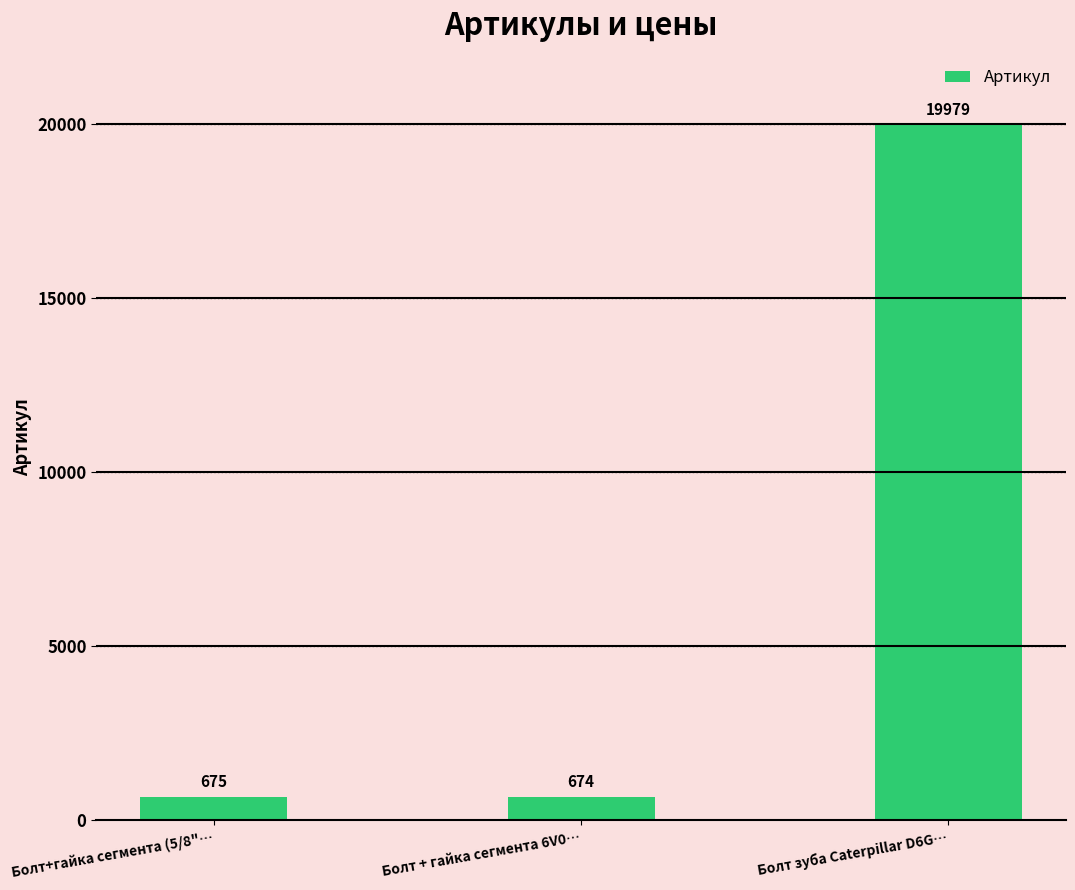

The chart shows a value of 675 at Болт+гайка сегмента (5/8"…. True or false?

True